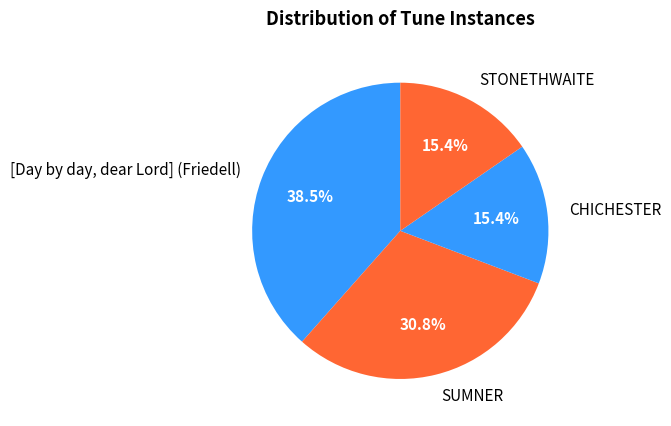

Is there any slice that represents more than half of the pie?

No